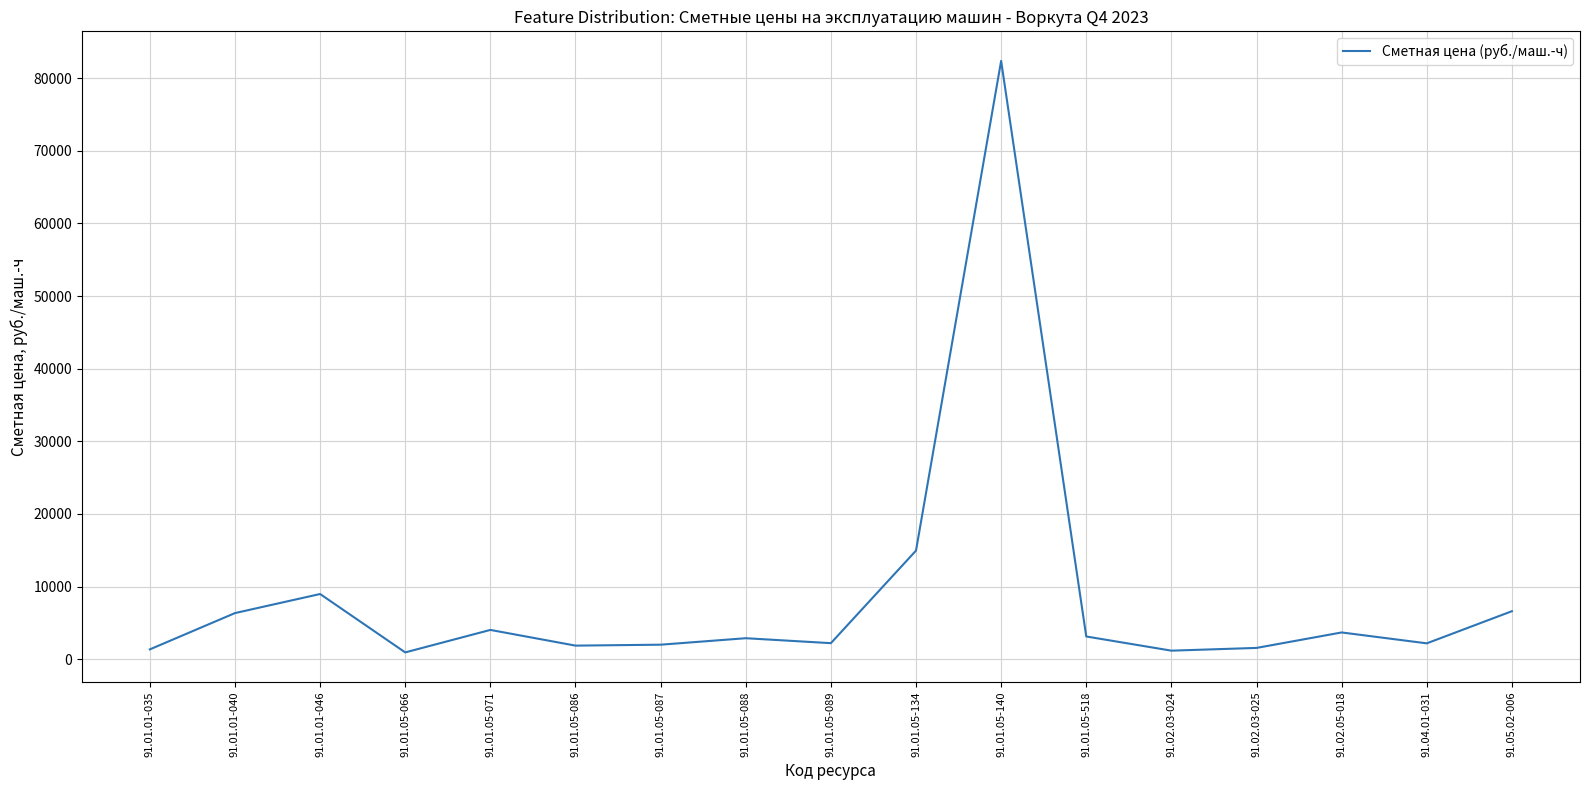

What is the change in value from 91.01.05-086 to 91.01.05-518?

+1259.9